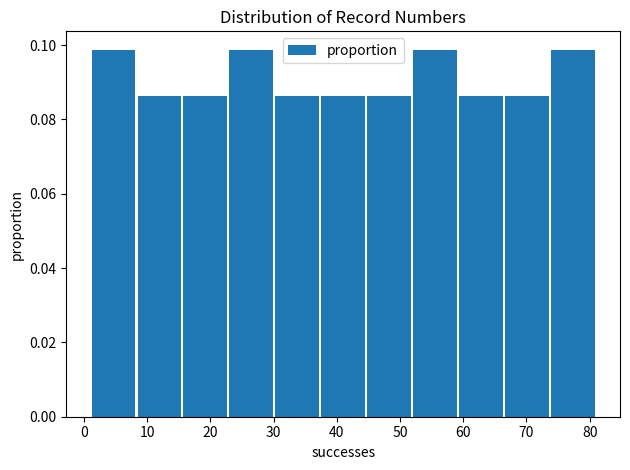

Reading left to right, transcribe this chart: for each bar, give the range it covers on the x-axis and its height. Neither the bar edges nor the heights are printed on the chart, so give them approximately, as read against the axes.

1 to 8: 0.098
8 to 16: 0.086
16 to 23: 0.086
23 to 30: 0.098
30 to 37: 0.086
37 to 45: 0.086
45 to 52: 0.086
52 to 59: 0.098
59 to 66: 0.086
66 to 74: 0.086
74 to 81: 0.098